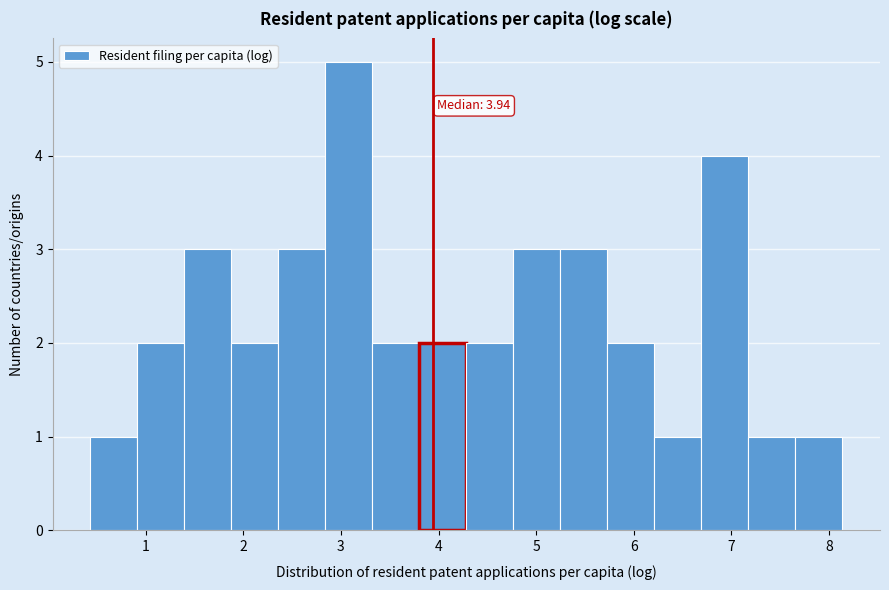

Which range on the x-axis has the tallest bar?

2.8 to 3.3